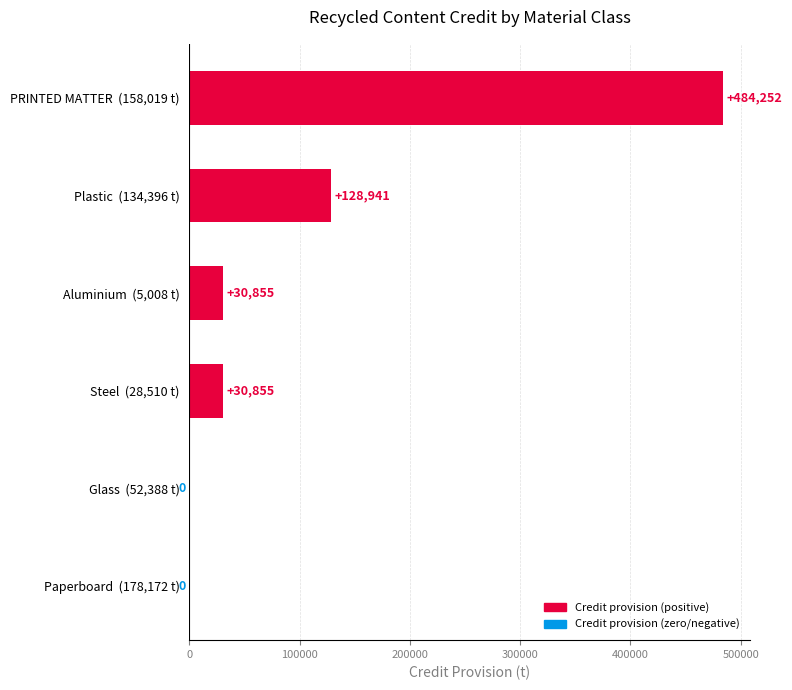

How many values exceed 30854?

4